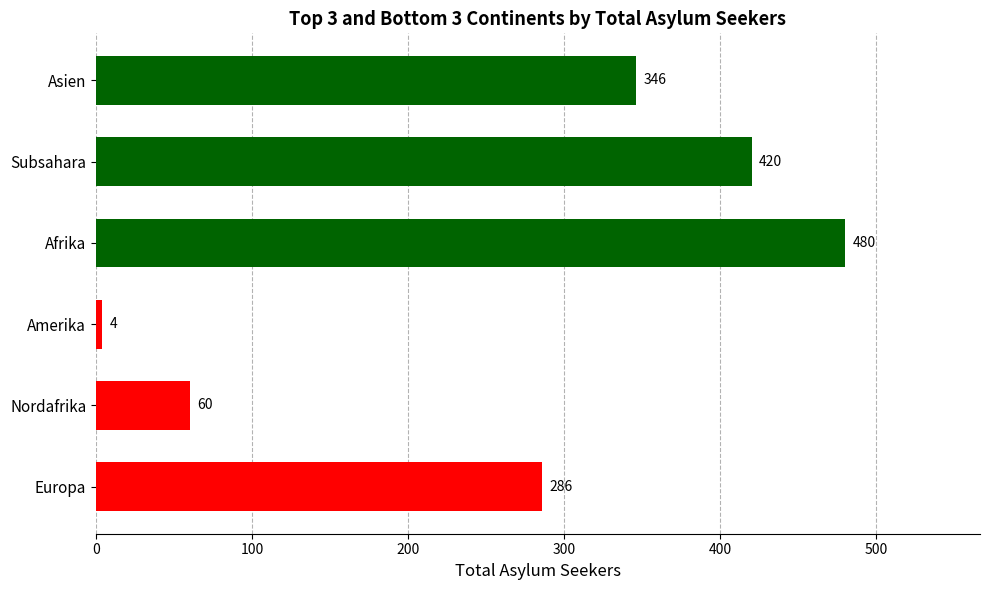

True or false: the data shows 60 at Nordafrika.

True